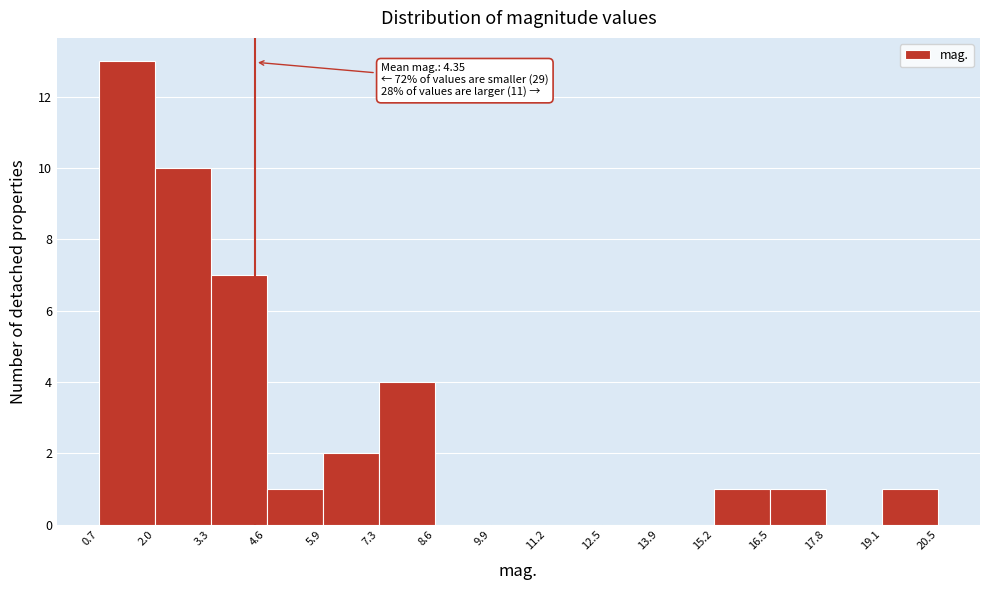

Over which range of the x-axis is the bar tallest?

0.7 to 2.0